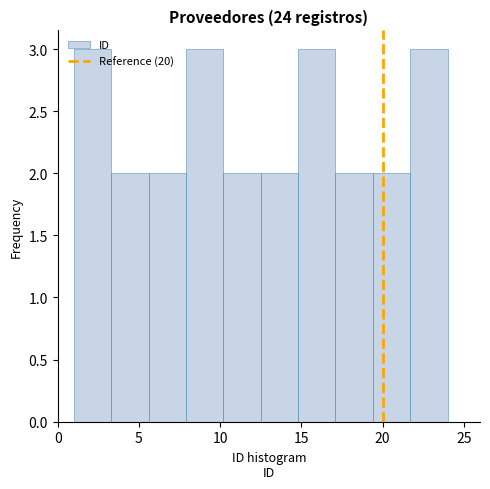

How tall is the bar that spans 19.4 to 21.7 on the x-axis? Neither the bar edges nor the heights are printed on the chart, so give them approximately, as read against the axes.

2